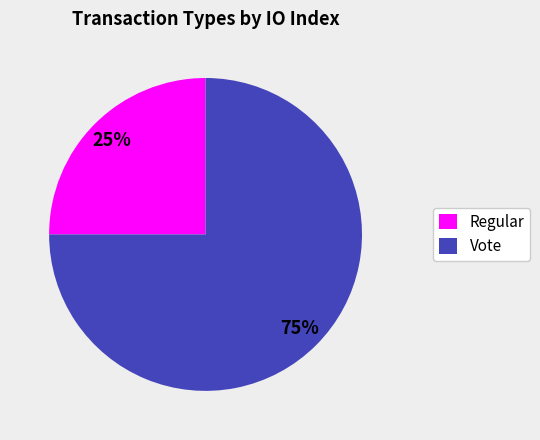

How many slices are in this pie chart?

2